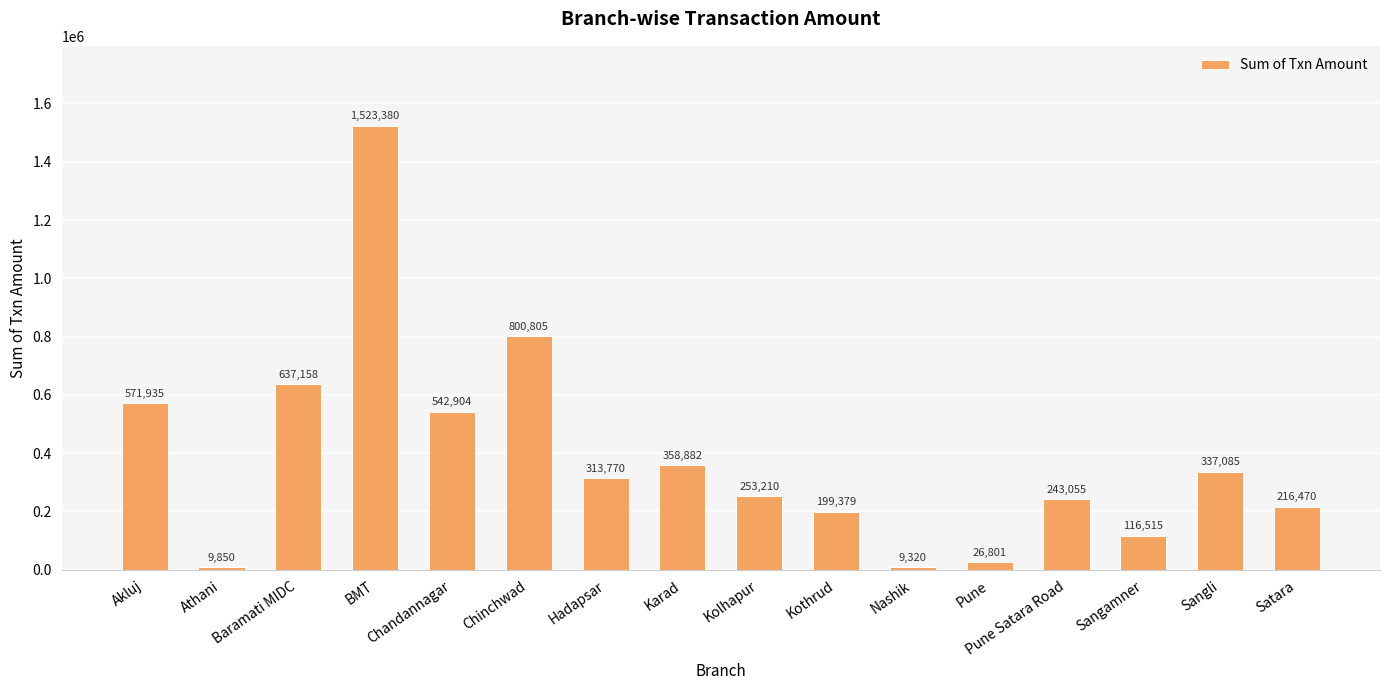

What is the value of the 7th bar from the left?

313770